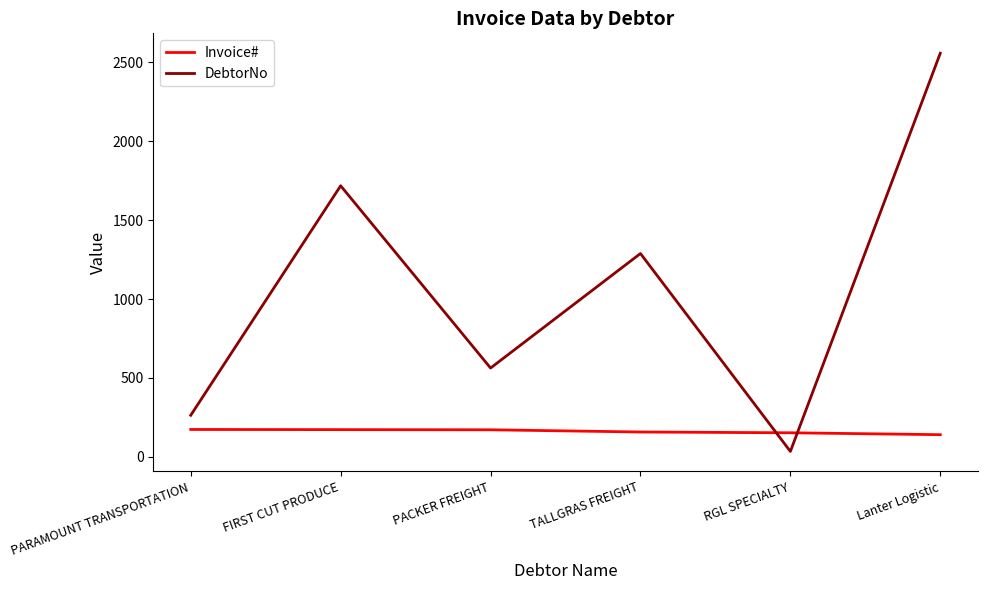

What is the difference between the Invoice# values at RGL SPECIALTY and PARAMOUNT TRANSPORTATION?

21